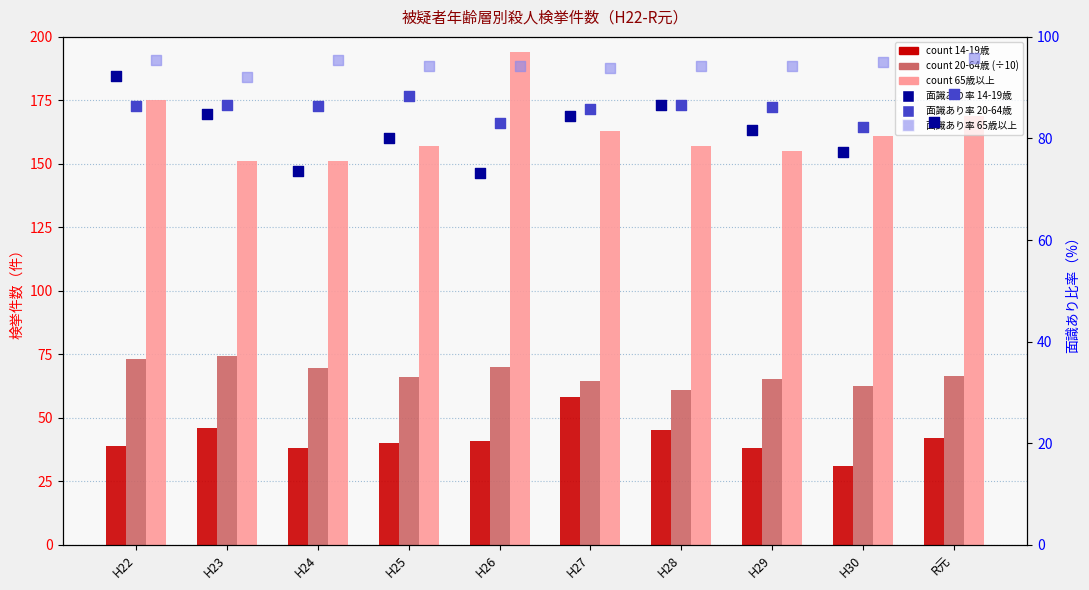

Which series has the largest Y range (max minus min)?

count 65歳以上